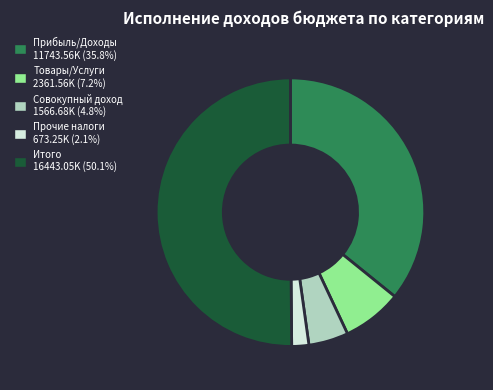

To the nearest percent, what is the average slice percentage?

20%